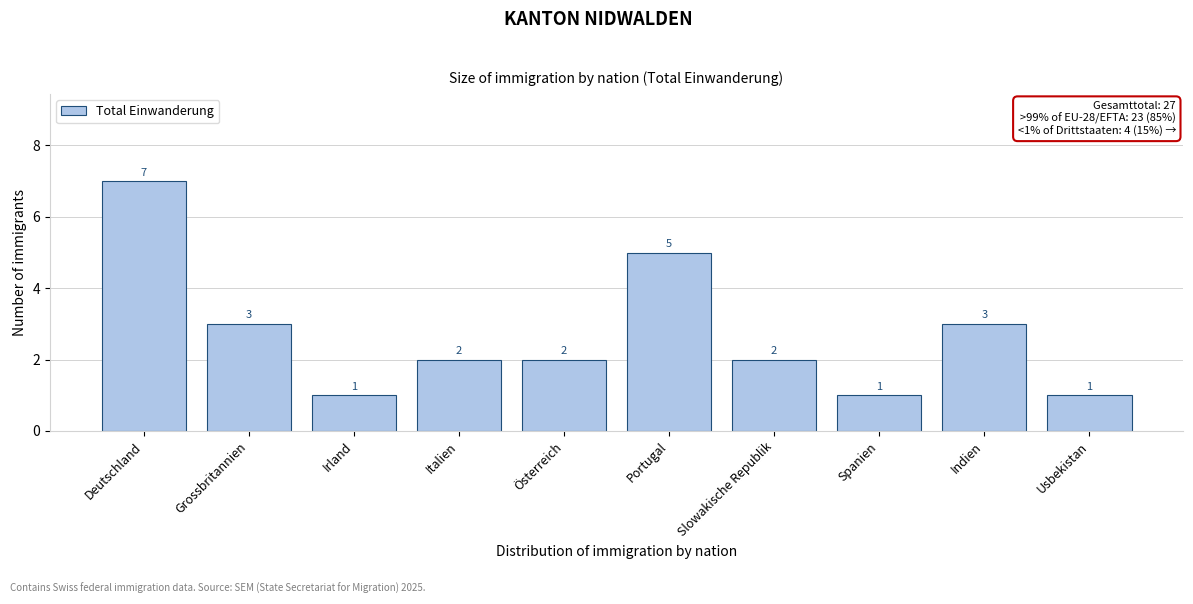

Reading left to right, what are all the values shown in this chart?

7	3	1	2	2	5	2	1	3	1